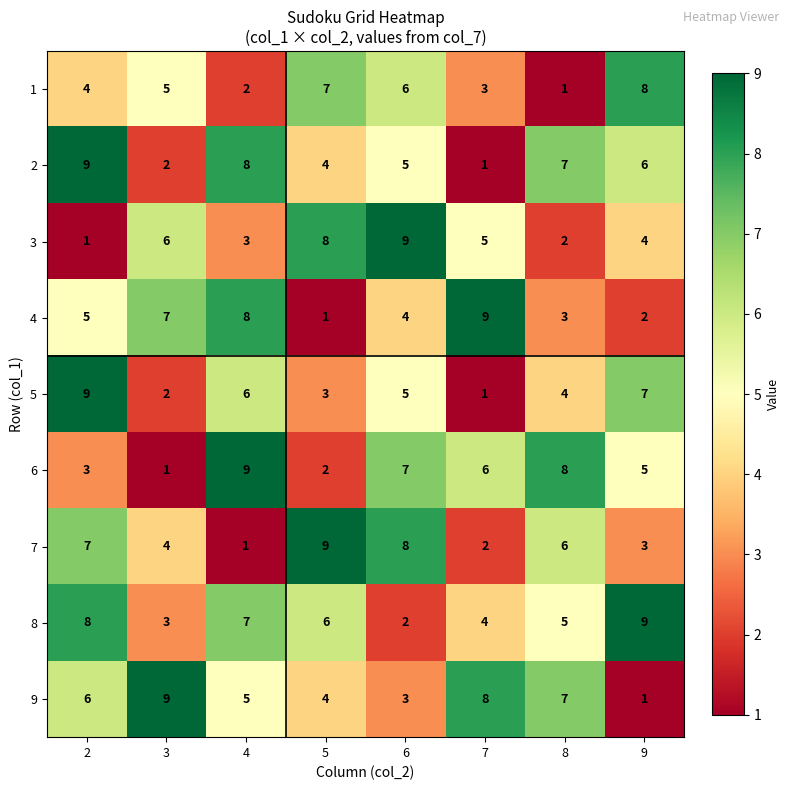

At how many categories does at least one series exceed 7?

8